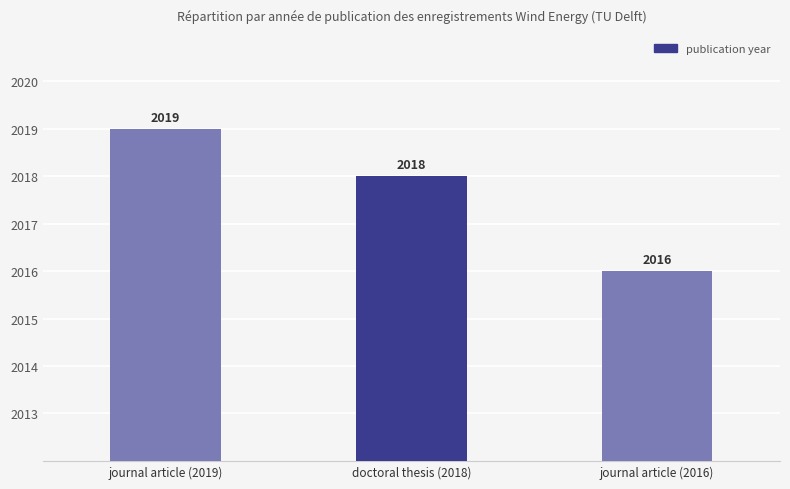

What is the smallest value displayed?

2016